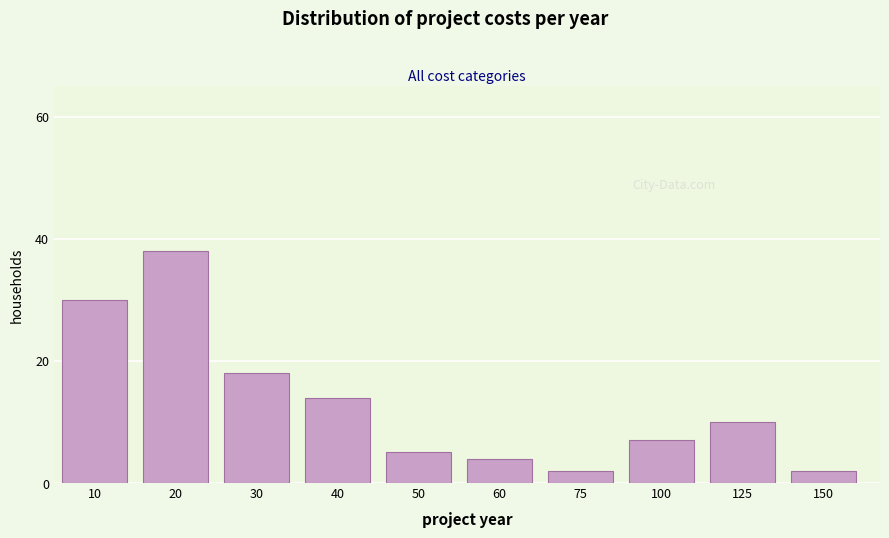

Reading left to right, what are all the values shown in this chart?

30	38	18	14	5	4	2	7	10	2